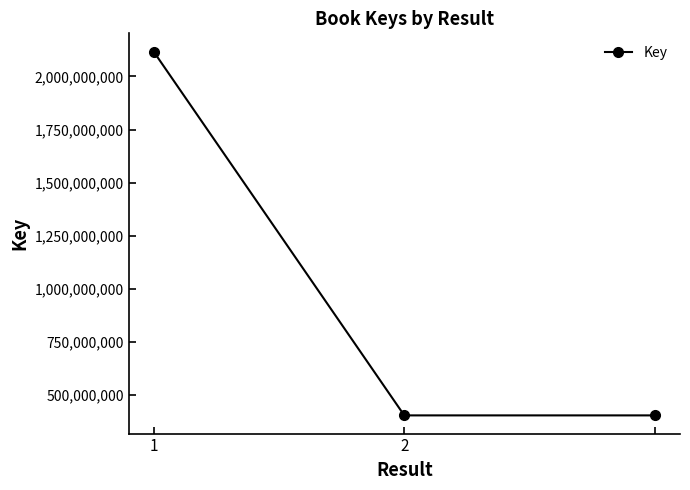

What is the smallest value displayed?

405222357